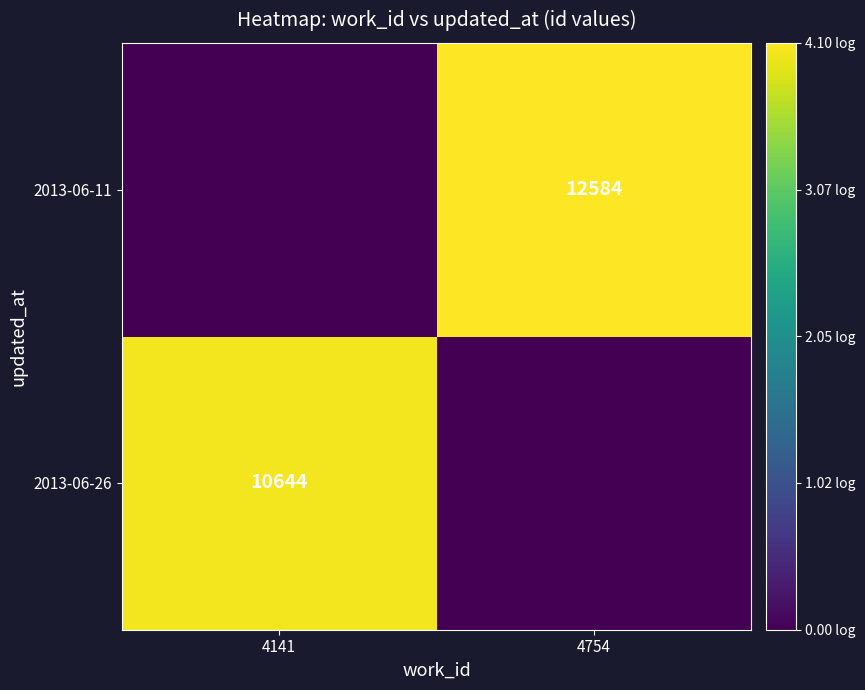

Count the number of data series in this chart.

2